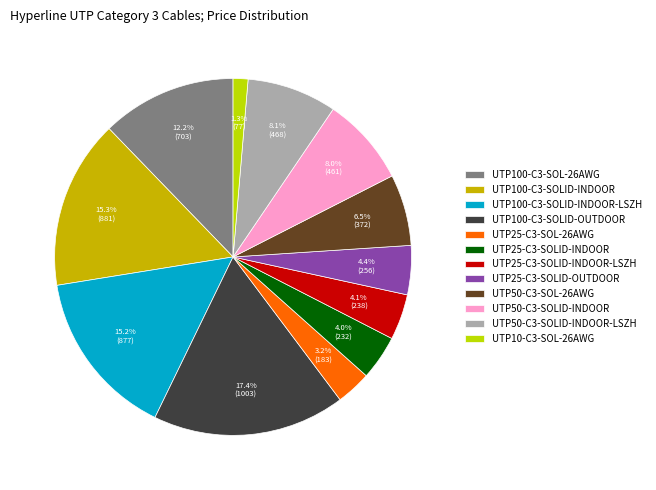

Which category has the biggest portion of the pie?

UTP100-C3-SOLID-OUTDOOR